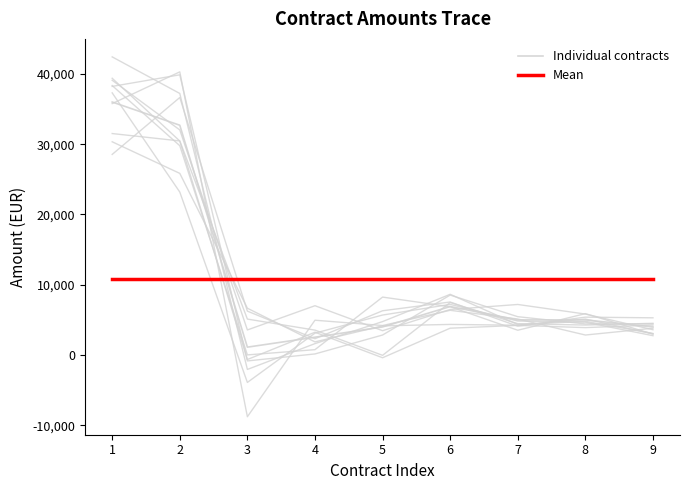

What is the maximum value for Mean?

10806.5